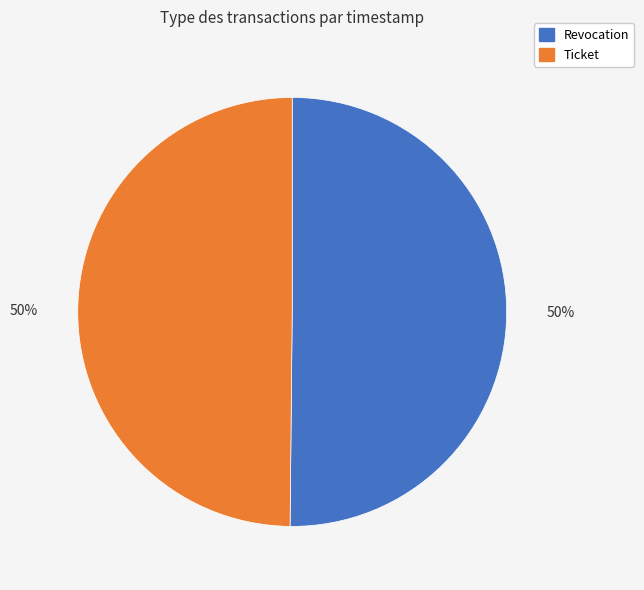

The Revocation slice represents 50% of the pie. True or false?

True